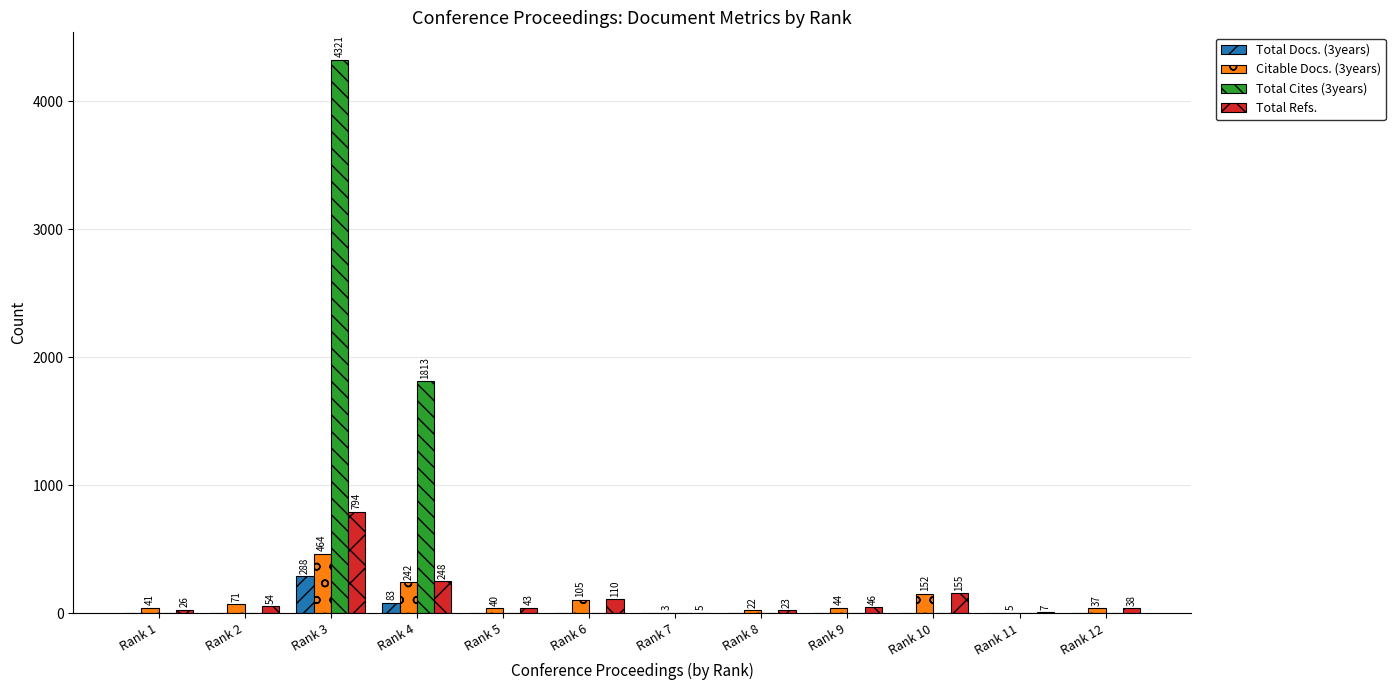

Which series changed the most between Rank 2 and Rank 8?

Citable Docs. (3years)